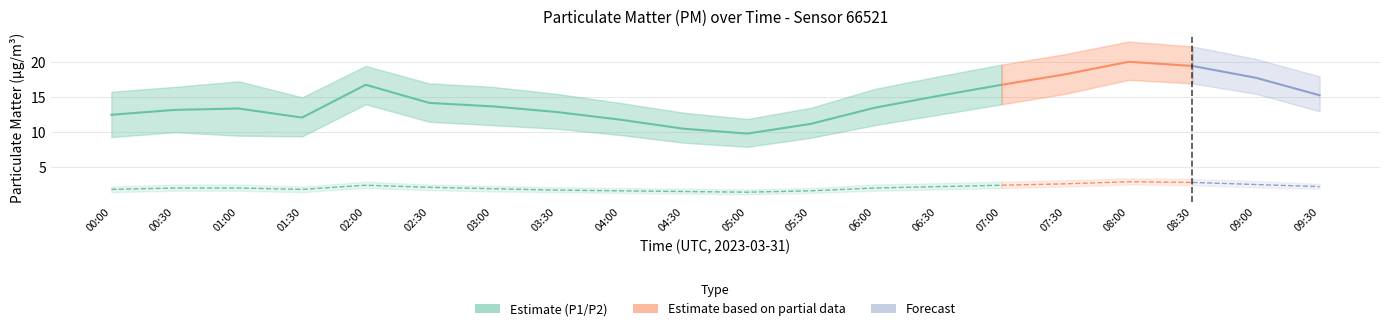

Rank the series at 01:30 from lowest to highest value.

P2_low, P2, P2_high, P1_low, P1, P1_high